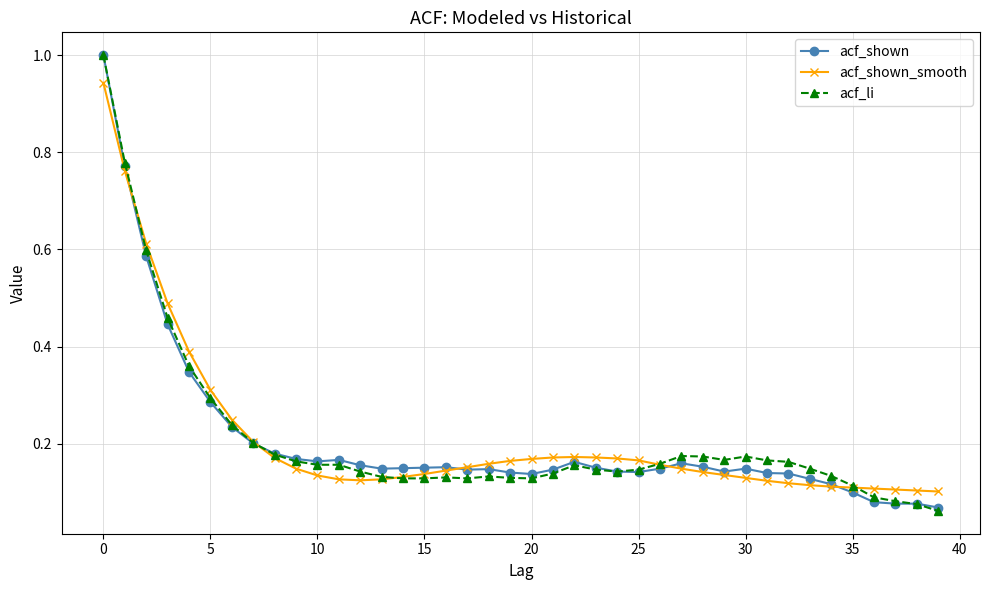

At how many categories does at least one series exceed 0?

40